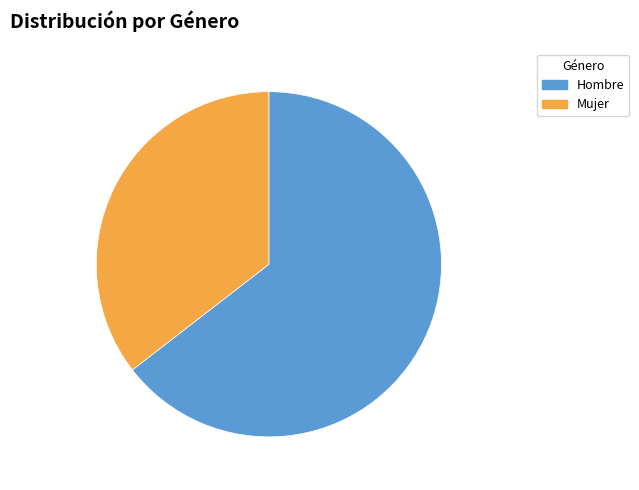

What is the majority slice?

Hombre